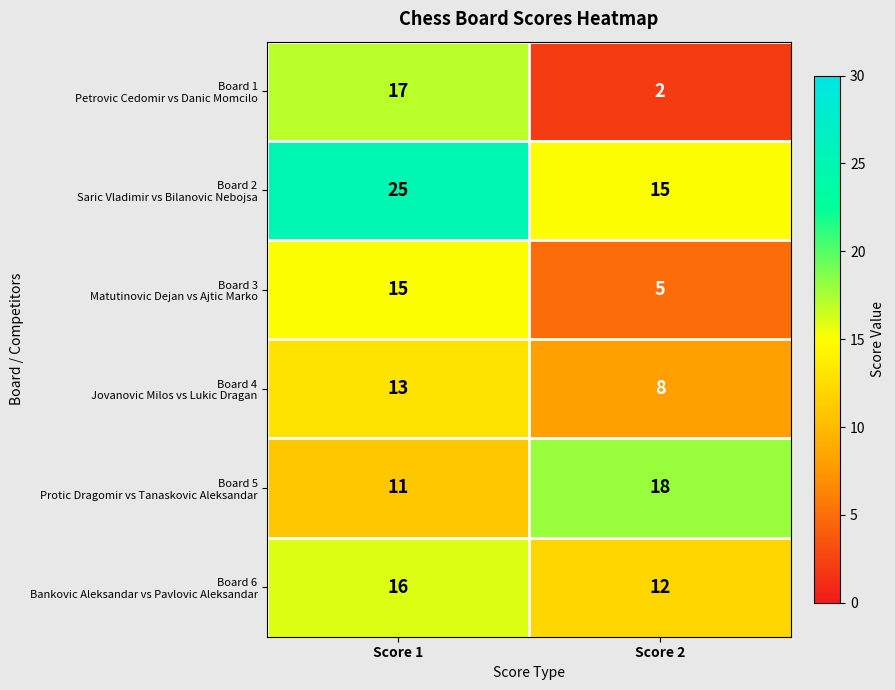

What is the difference between the highest and lowest values at Score 1?

14